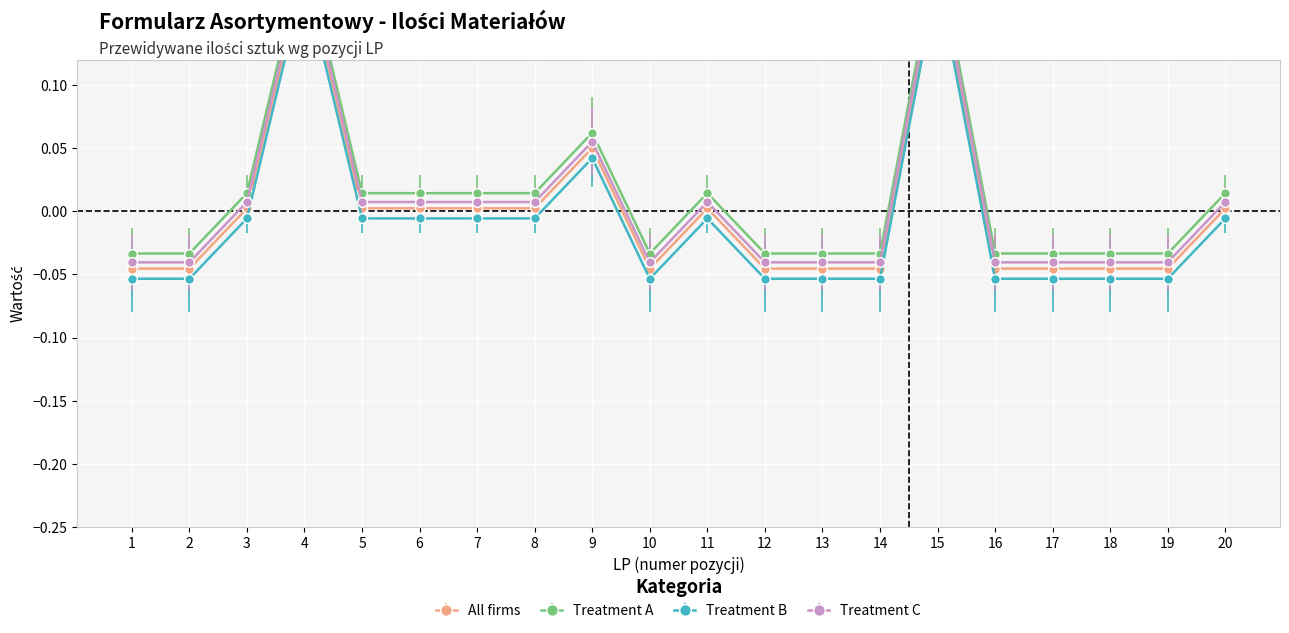

Where is the first local maximum?

4